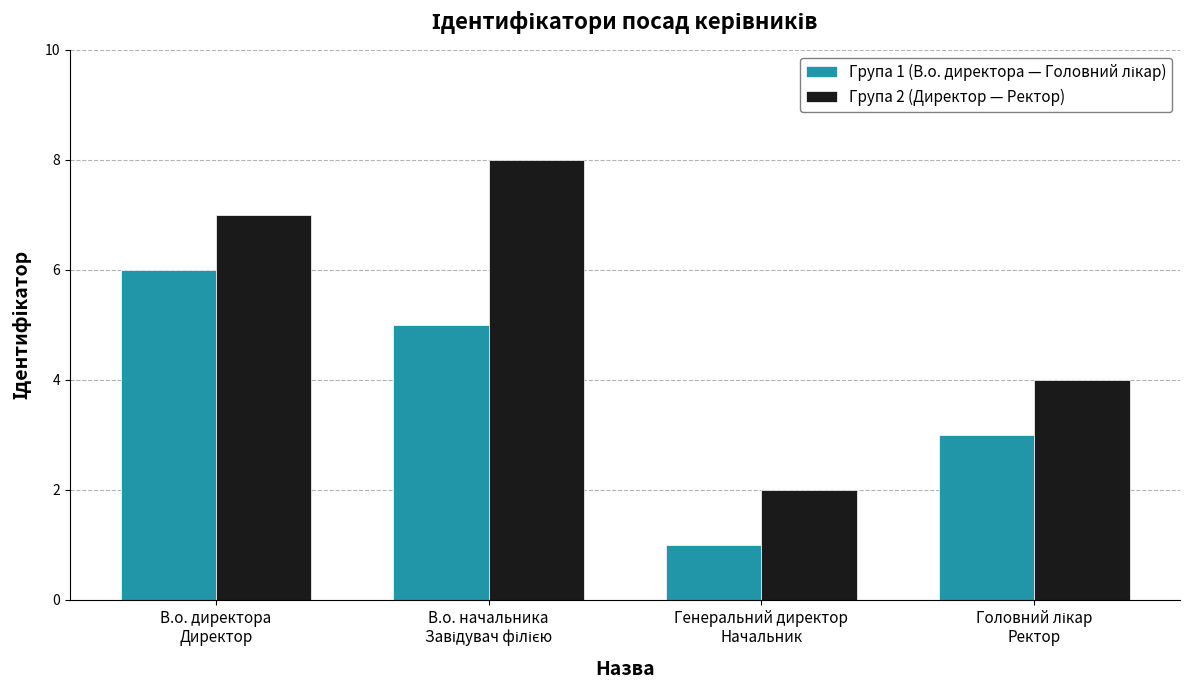

Count the number of data series in this chart.

2